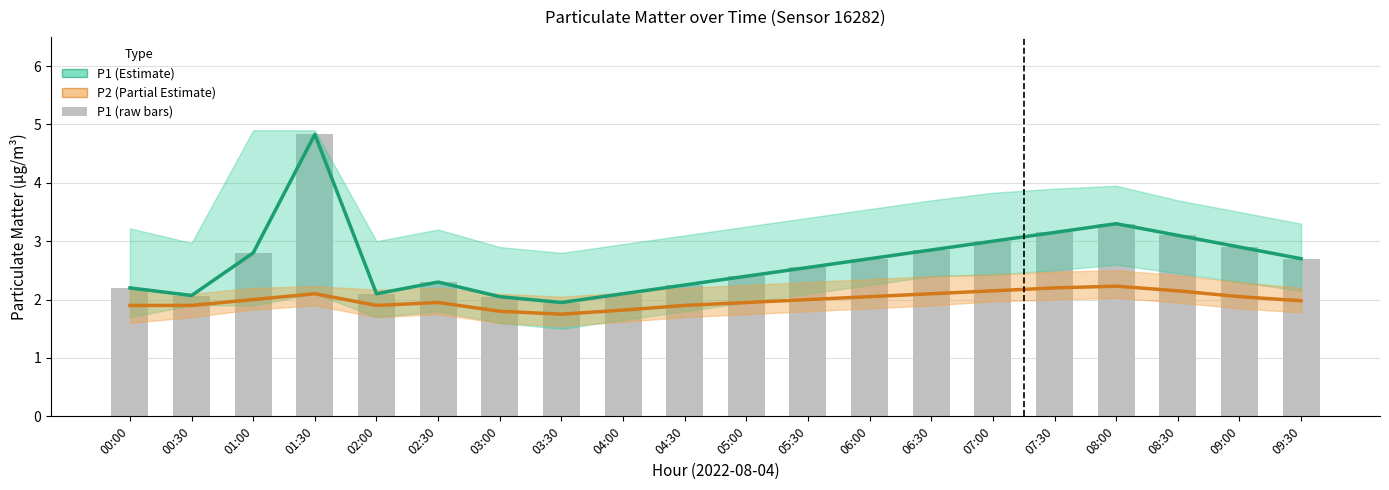

What is the sum of the P1 values at 03:00 and 04:30?

4.3